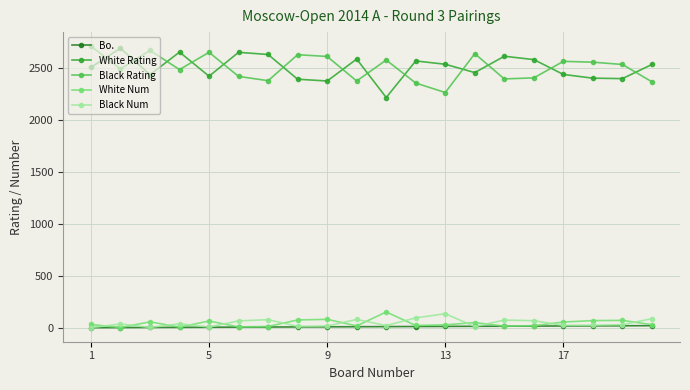

At how many categories does at least one series exceed 829?

20